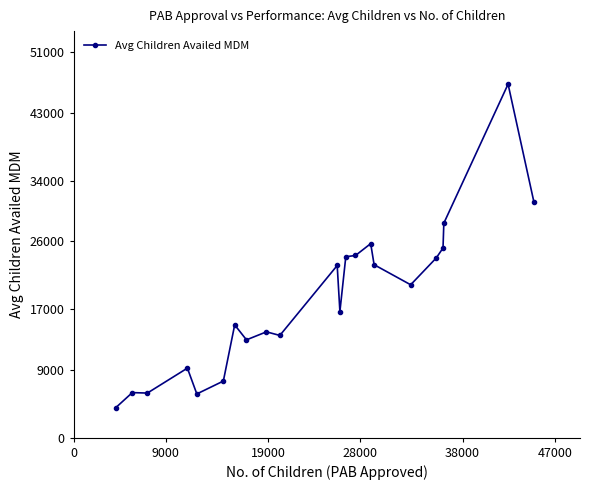

What is the value of the 2nd point from the left?

5965.2